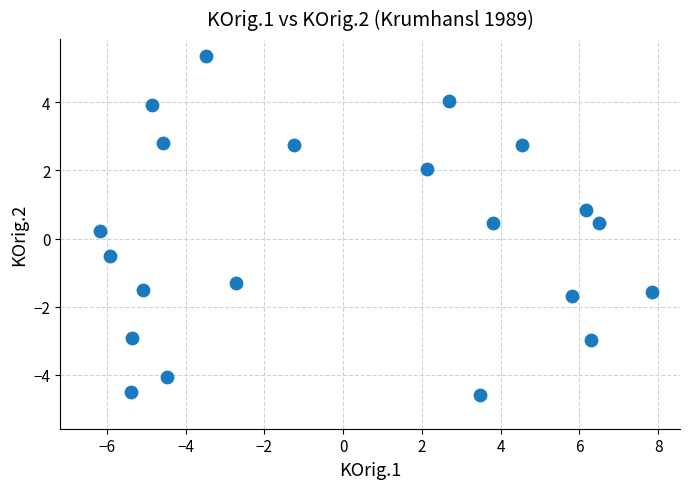

What is the range of Y values (max minus min)?

9.9